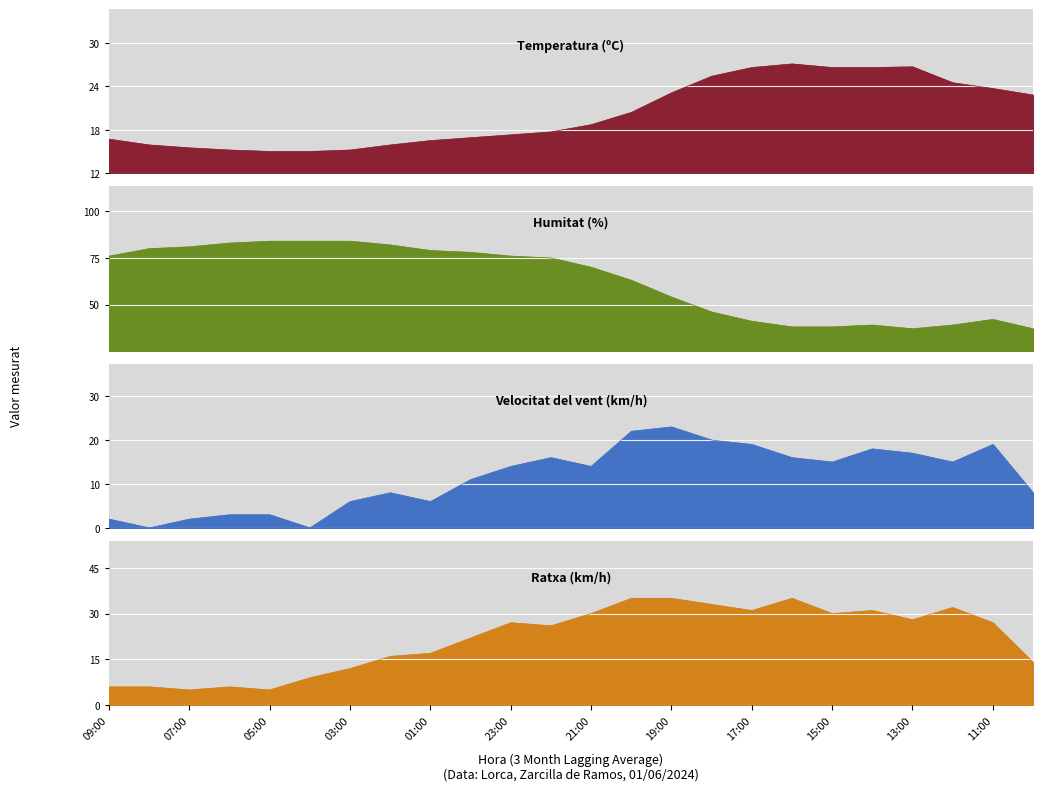

List the series in order of their peak value, highest first.

Humitat (%), Ratxa (km/h), Temperatura (ºC), Velocitat del vent (km/h)